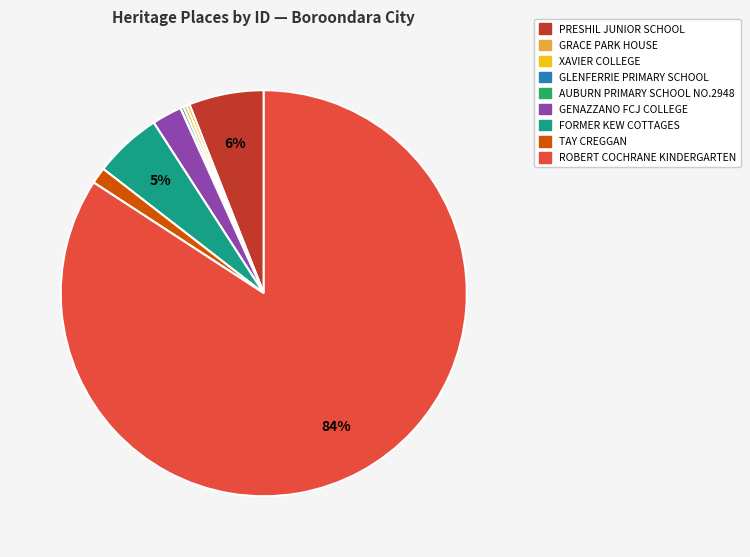

Which slice is the largest?

ROBERT COCHRANE KINDERGARTEN